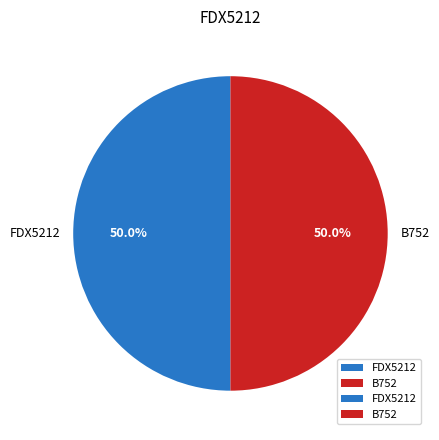

What is the ratio of the value at B752 to the value at FDX5212?

1.0